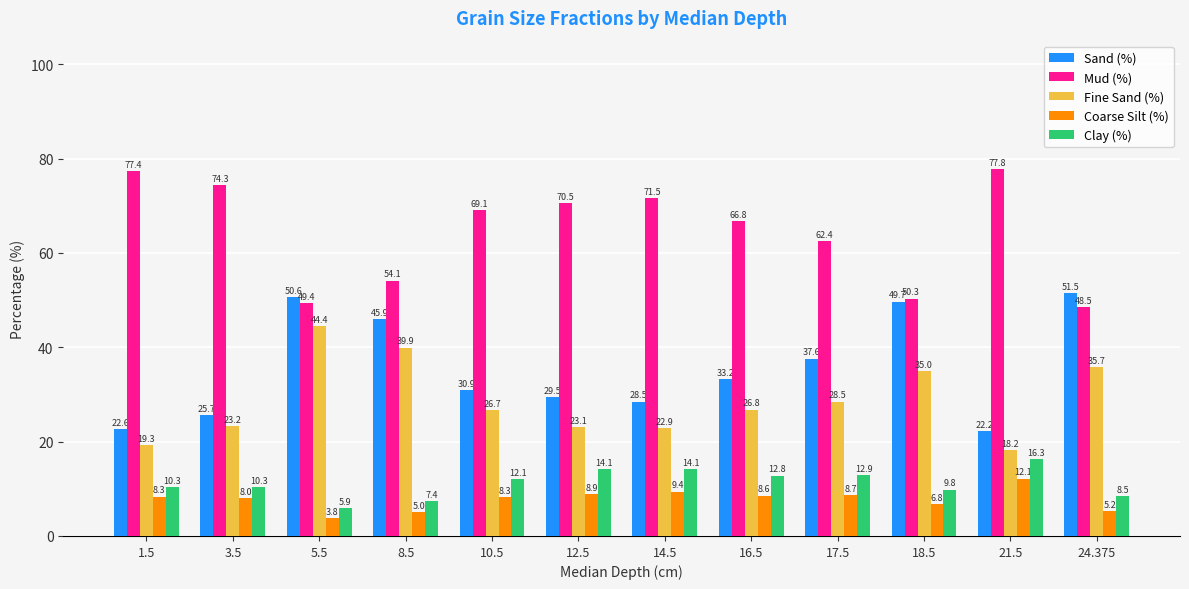

What is the difference between the Coarse Silt (%) values at 14.5 and 24.375?

4.2